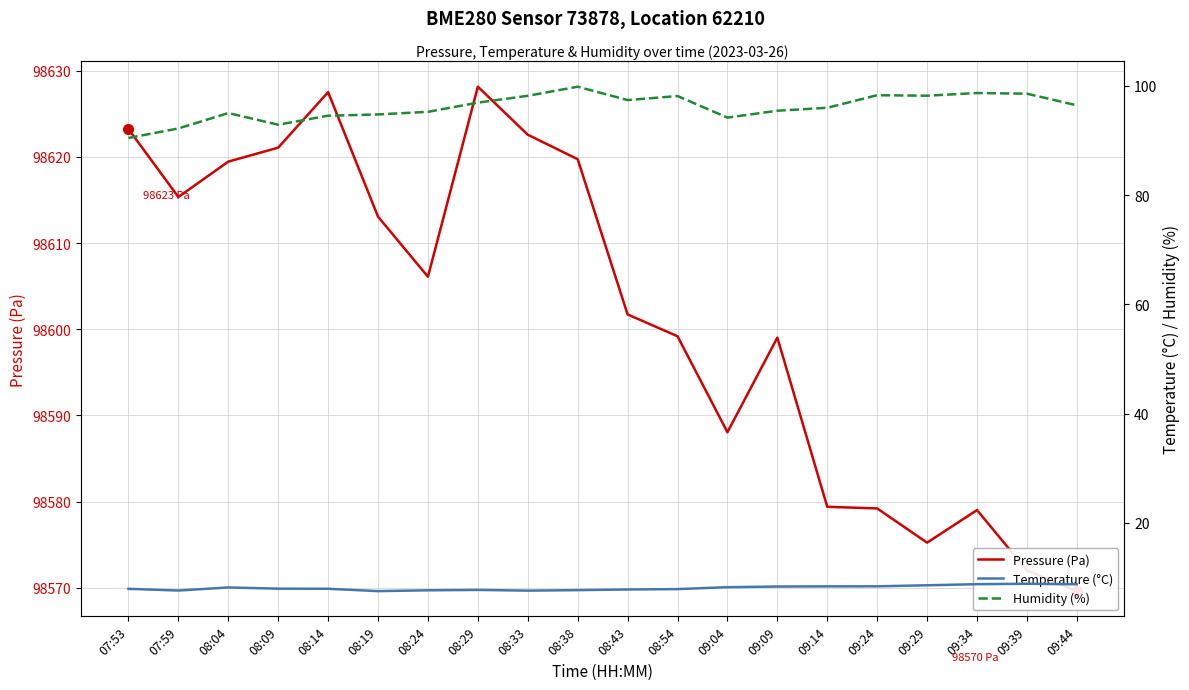

Reading right to left, what are all the values shown in this chart?

Pressure (Pa): 98569.6	98572.0	98579.0	98575.2	98579.2	98579.4	98599.0	98588.1	98599.2	98601.7	98619.7	98622.6	98628.1	98606.1	98613.1	98627.5	98621.1	98619.4	98615.3	98623.2
Temperature (°C): 8.7	8.8	8.8	8.6	8.4	8.4	8.3	8.2	7.9	7.8	7.7	7.6	7.7	7.6	7.5	7.9	7.9	8.2	7.6	7.9
Humidity (%): 96.5	98.6	98.7	98.2	98.3	96.0	95.5	94.2	98.2	97.4	99.9	98.2	97.0	95.3	94.8	94.6	92.9	95.0	92.2	90.5